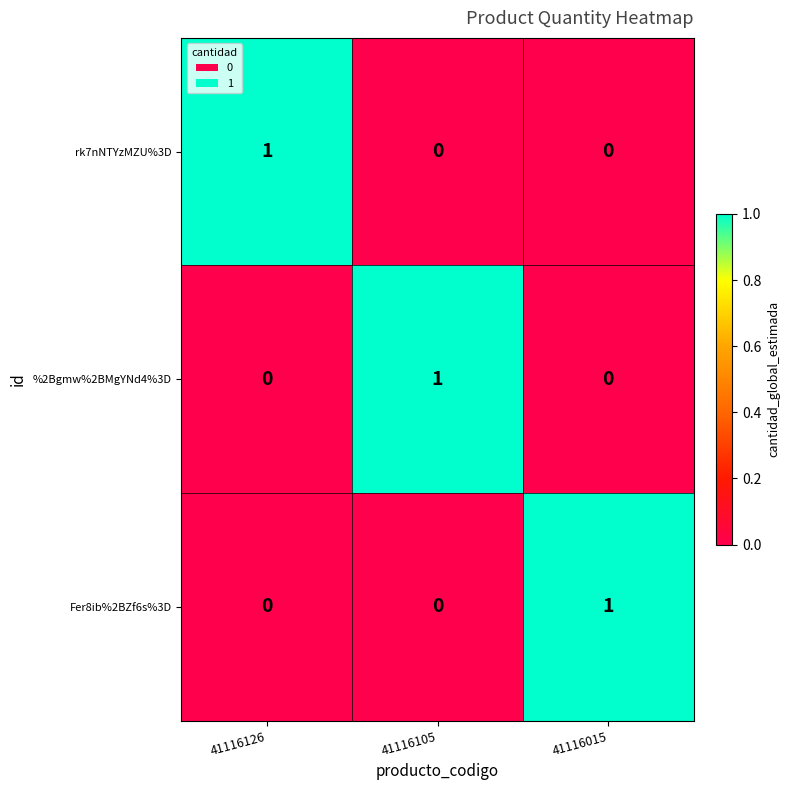

At how many categories does at least one series exceed 0?

3